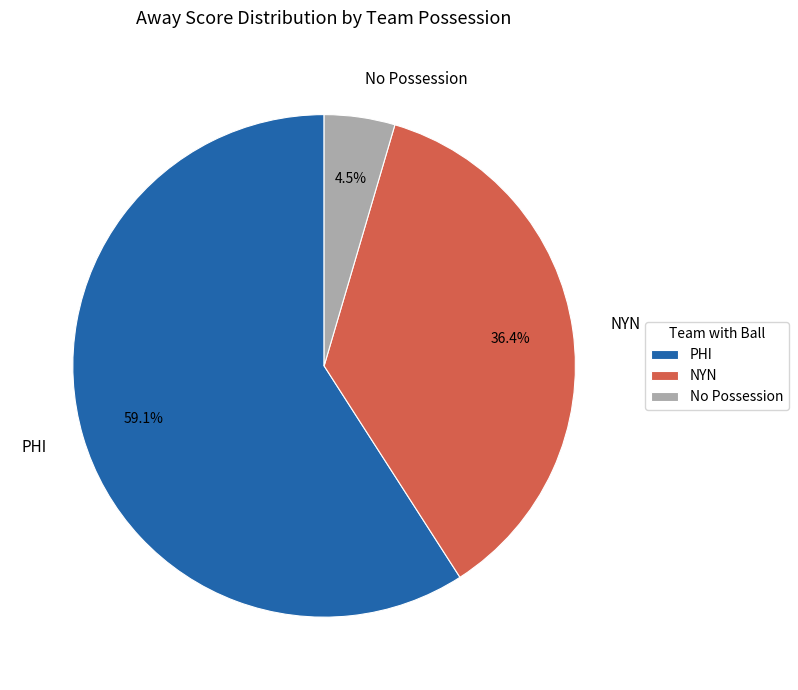

Between PHI and NYN, which is larger?

PHI